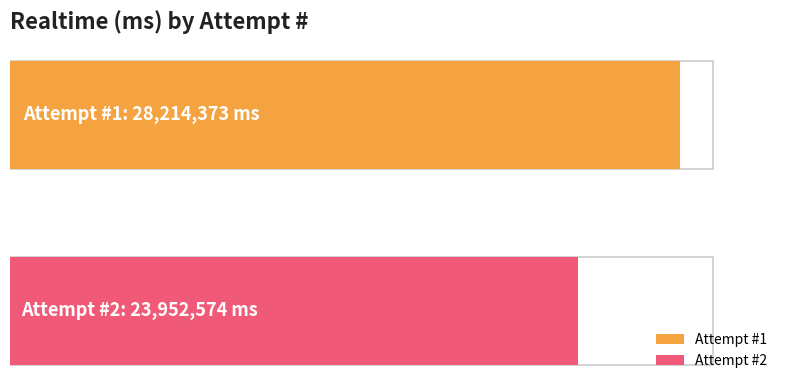

How many values are between 23952574 and 28214373?

2